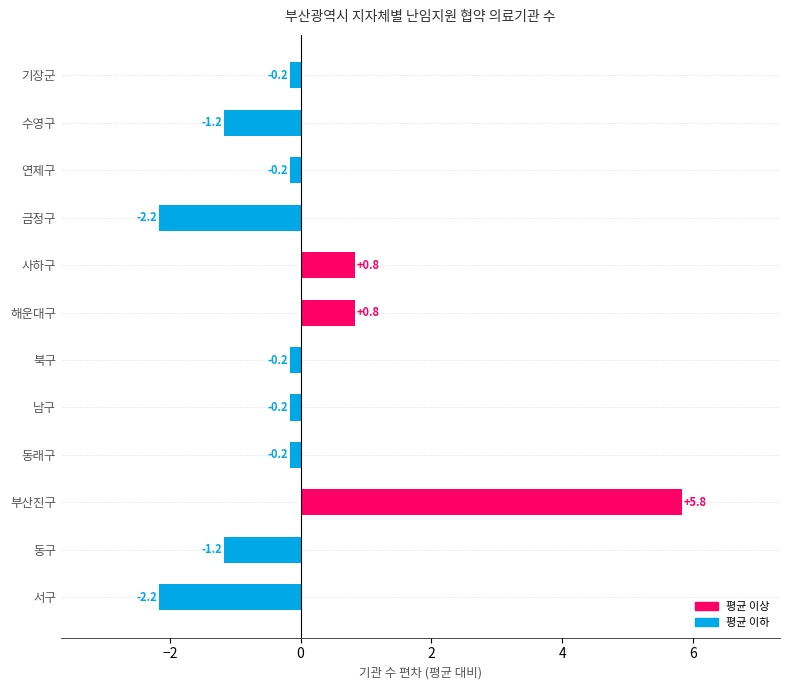

Which has a higher value, 수영구 or 남구?

남구